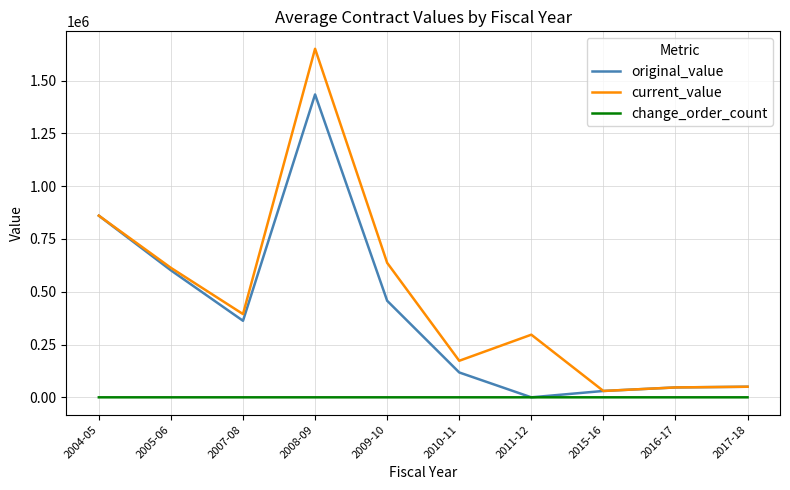

True or false: change_order_count has more than 1 interior local peaks.

True